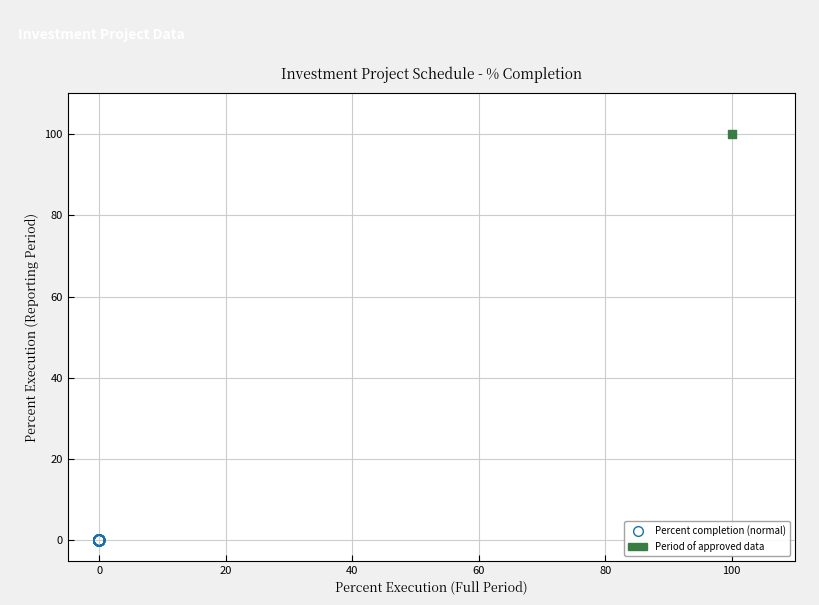

Which series reaches the maximum Y coordinate?

Period of approved data